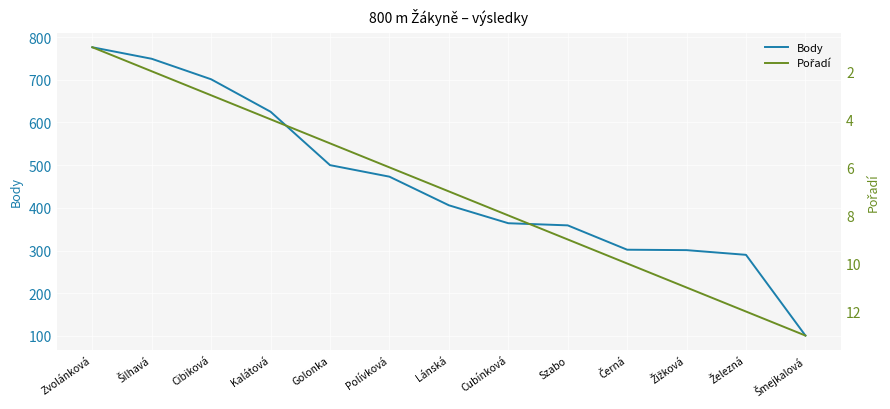

Where does the Body series first go above 406?

Zvolánková